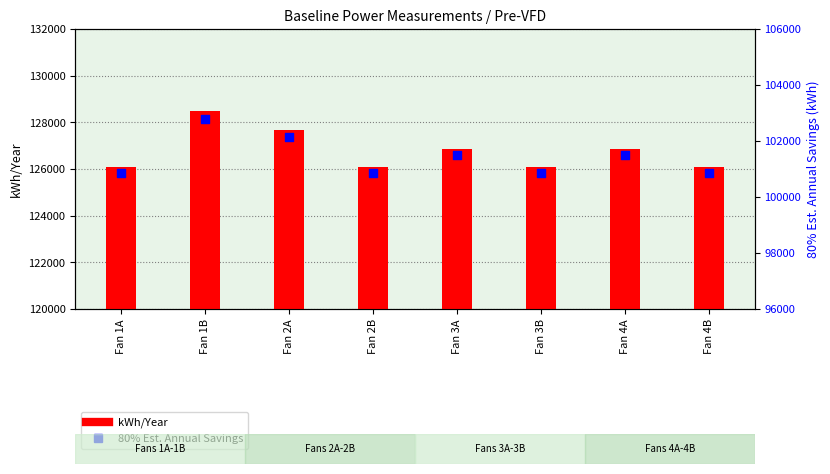

What are all the series names shown in the legend?

kWh/Year, 80% Est. Annual Savings